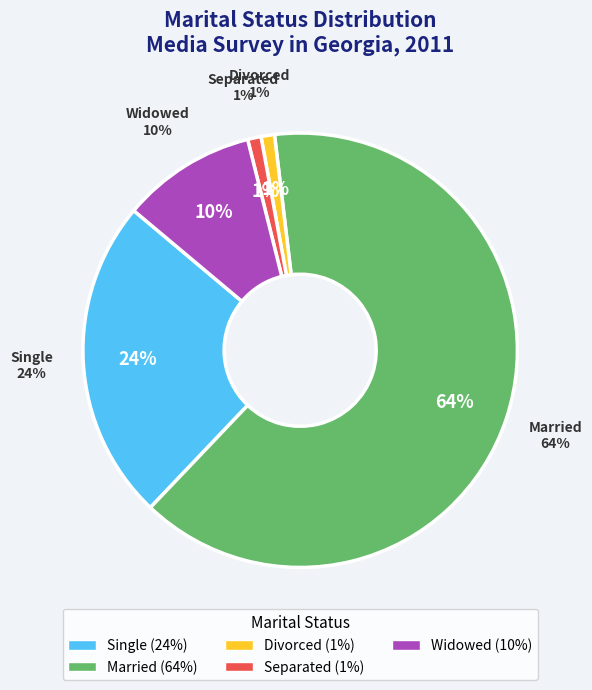

How many slices are in this pie chart?

5